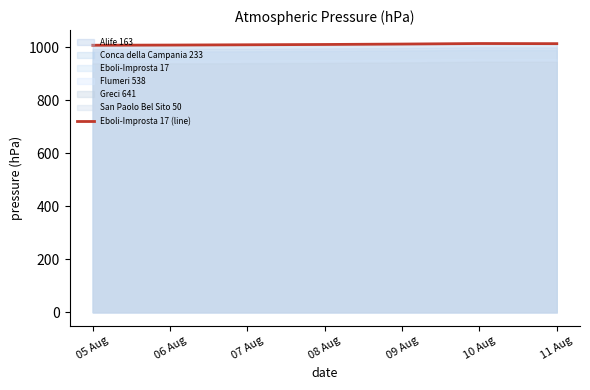

What is the sum of all values?

7072.1